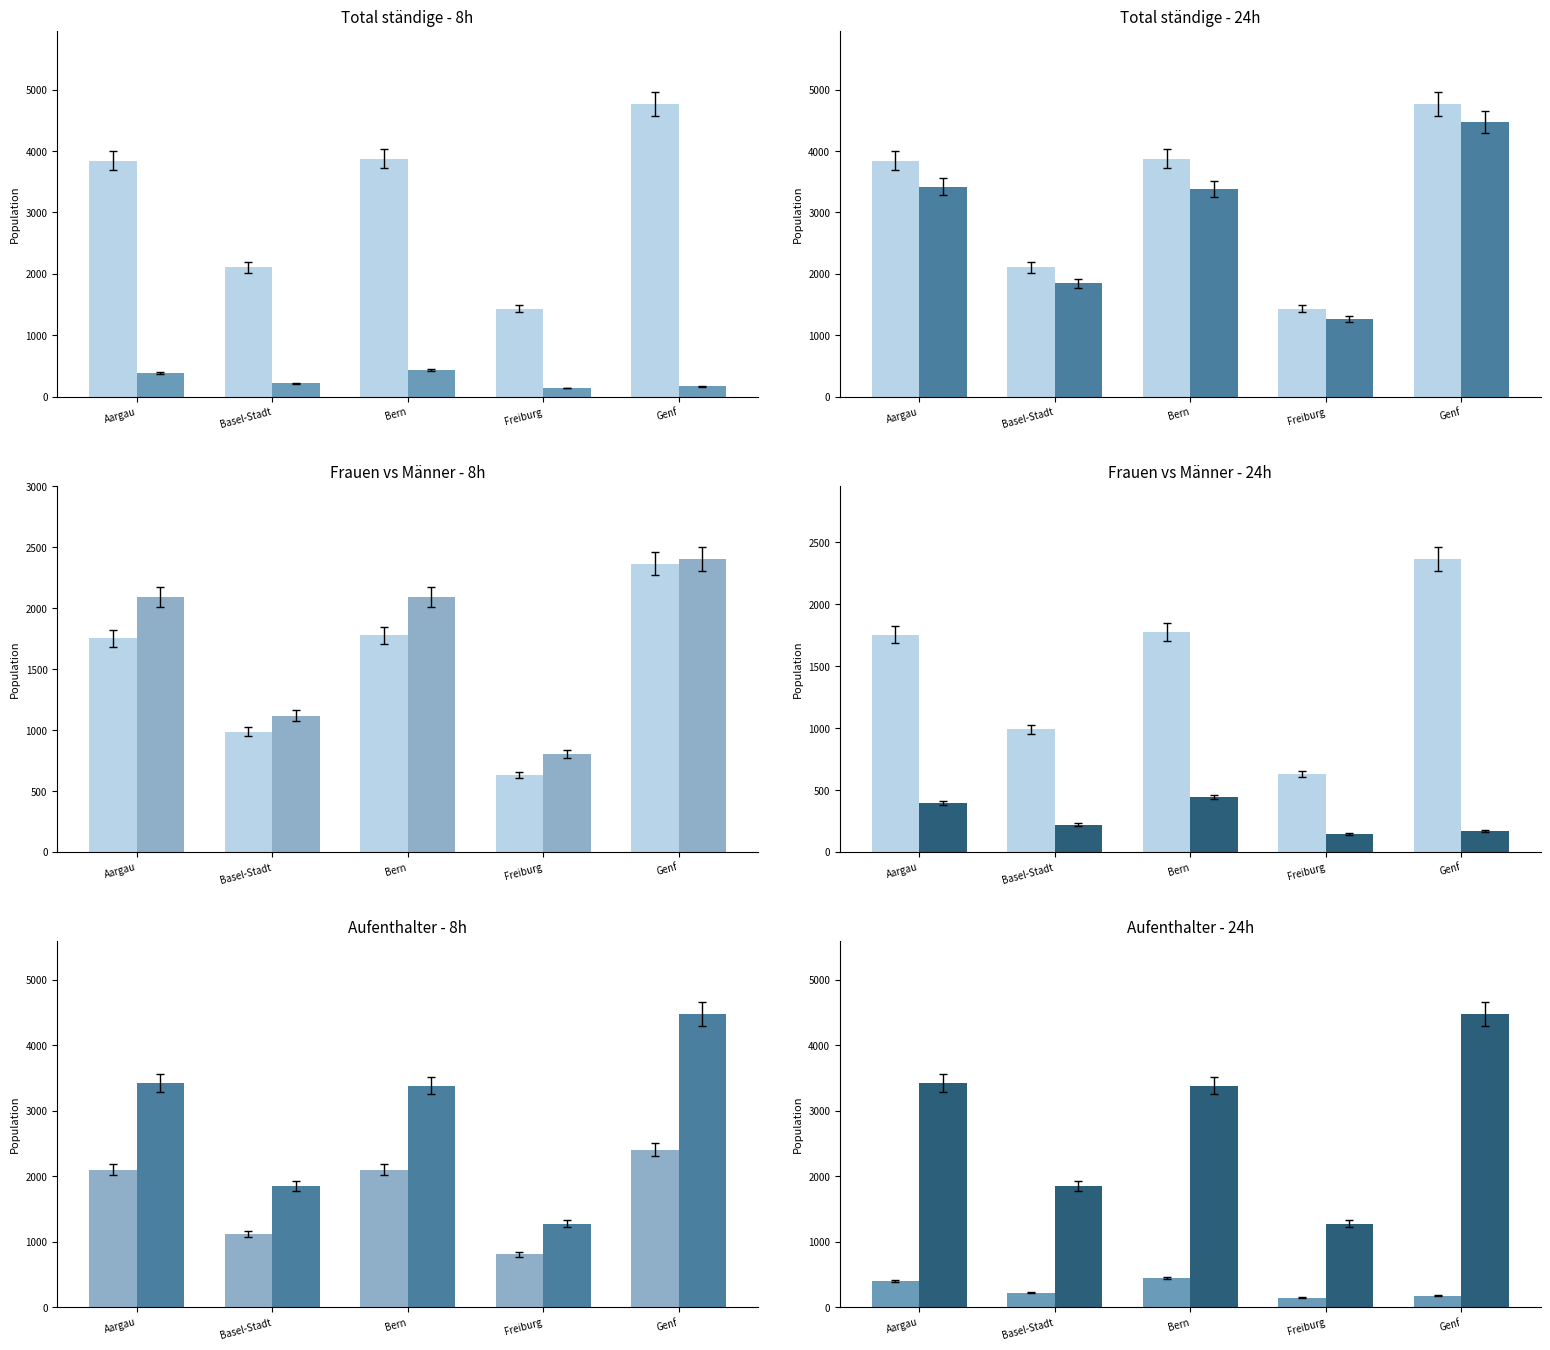

At how many categories does at least one series exceed 4171?

1